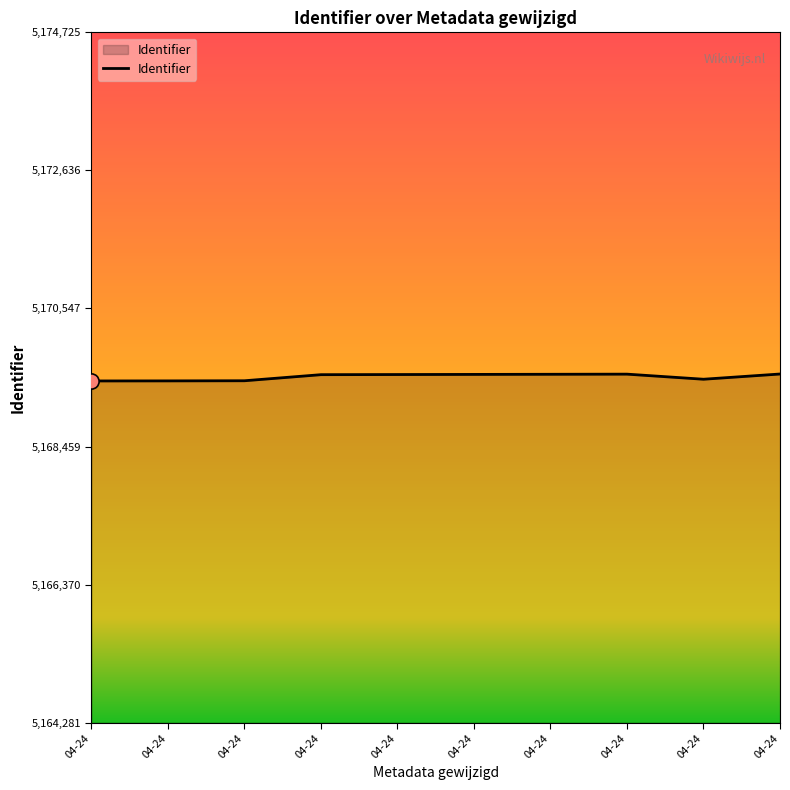

Between 04-24 and 04-24, which is larger?

04-24